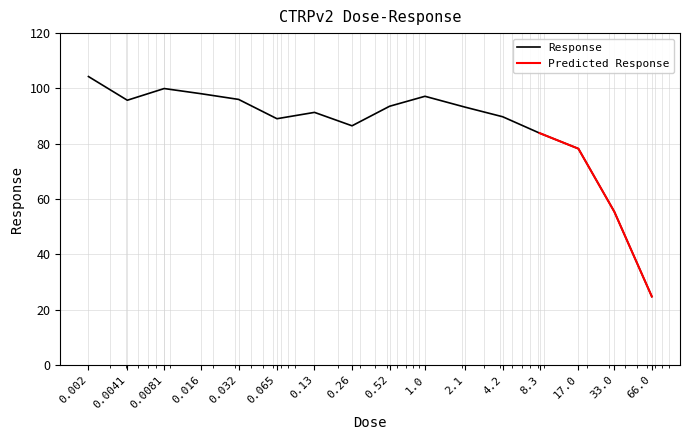

Reading left to right, list all the values displayed in this chart.

104.3	95.7	100.0	98.1	96.0	89.0	91.3	86.5	93.5	97.2	93.2	89.8	83.8	78.2	55.4	24.8